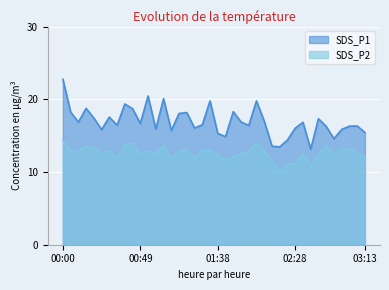

True or false: SDS_P2 has a value of 11.5 at 02:13.

True